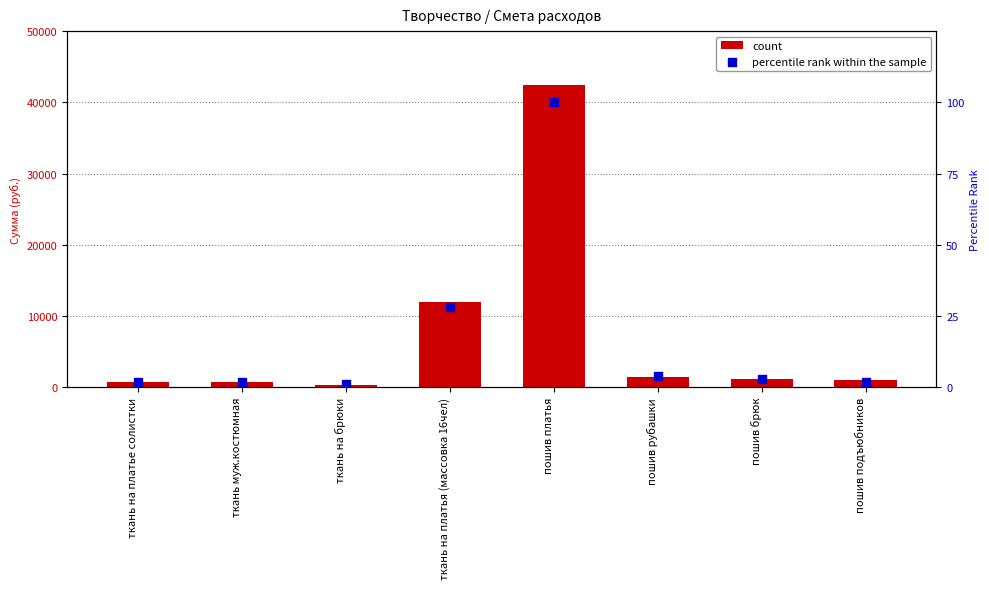

Which series has the largest total across all categories?

count